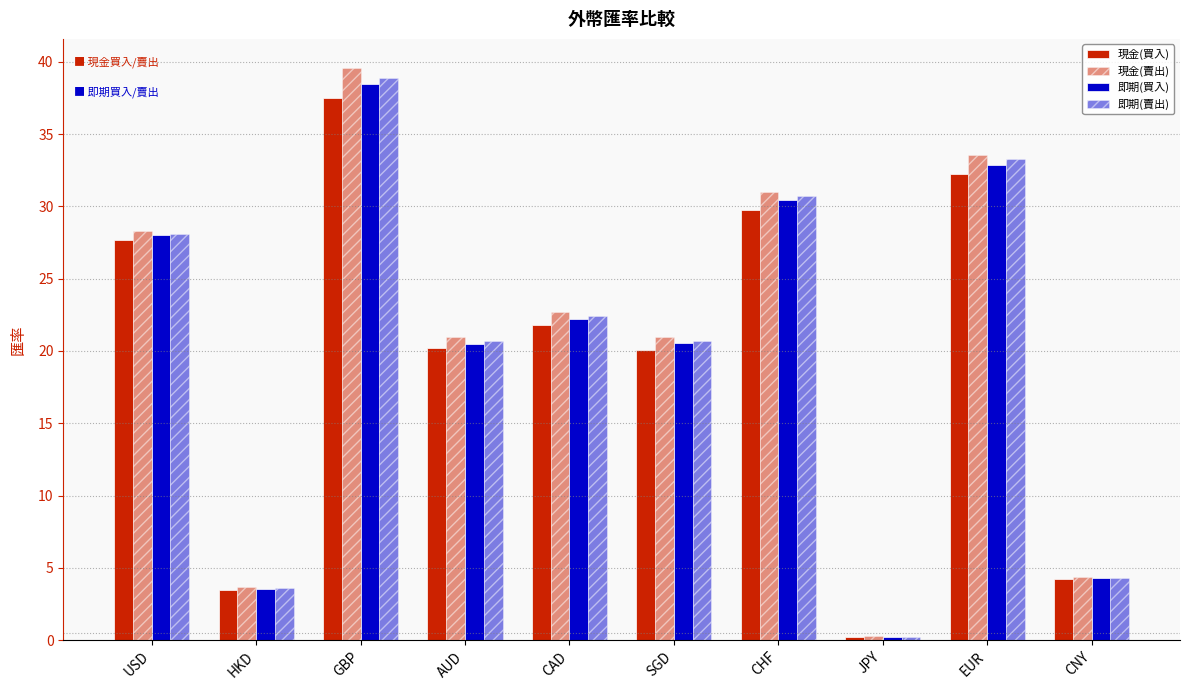

What is the label of the 6th bar from the left?

SGD